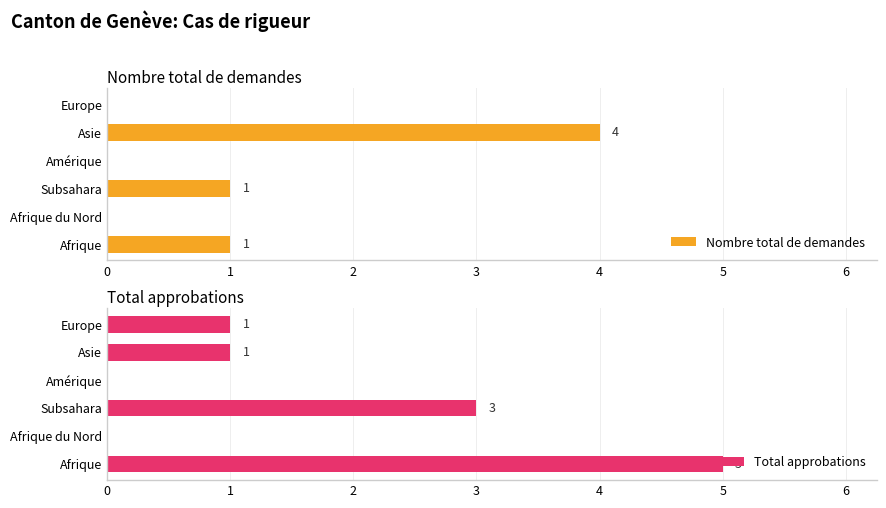

Rank the series by their average value, from lowest to highest.

Nombre total de demandes, Total approbations